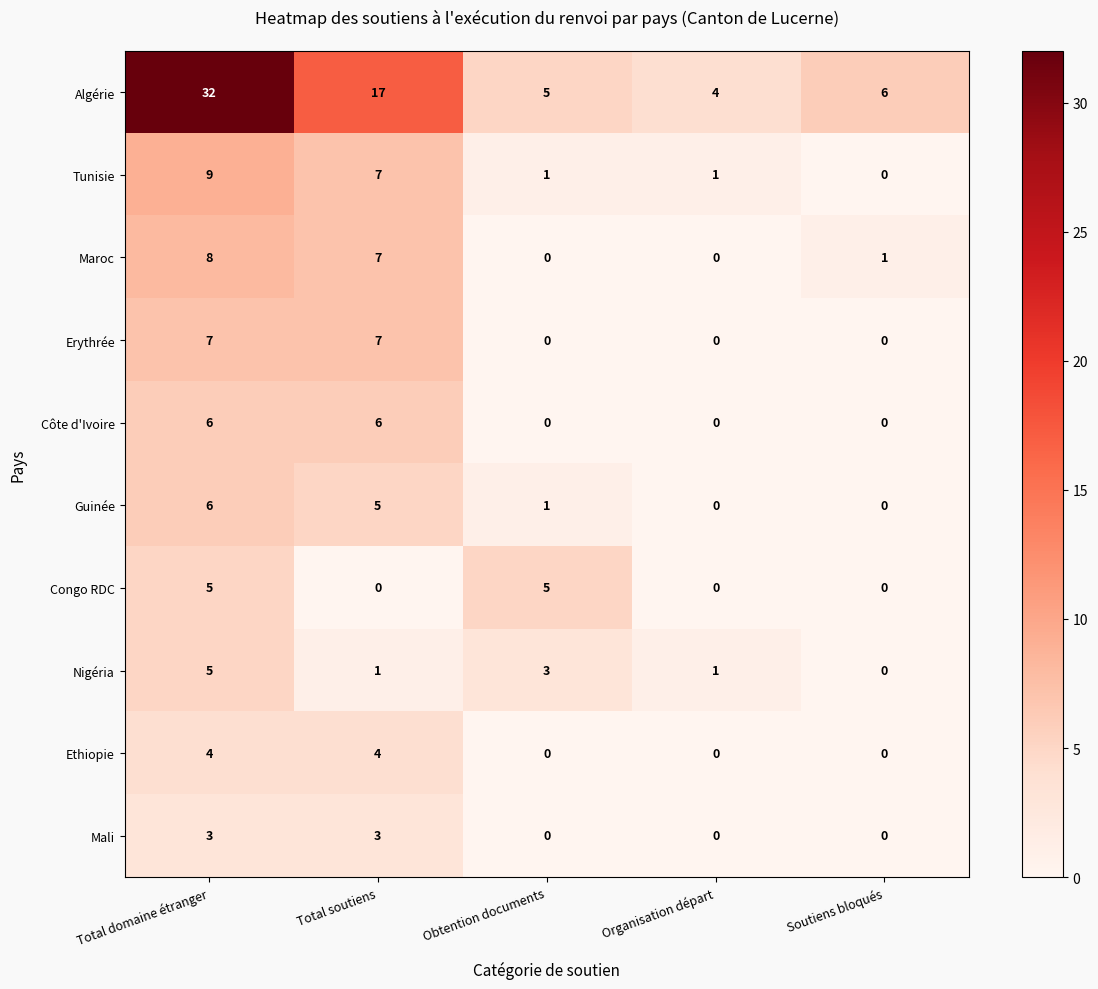

What is the sum of the Erythrée values at Total soutiens and Soutiens bloqués?

7